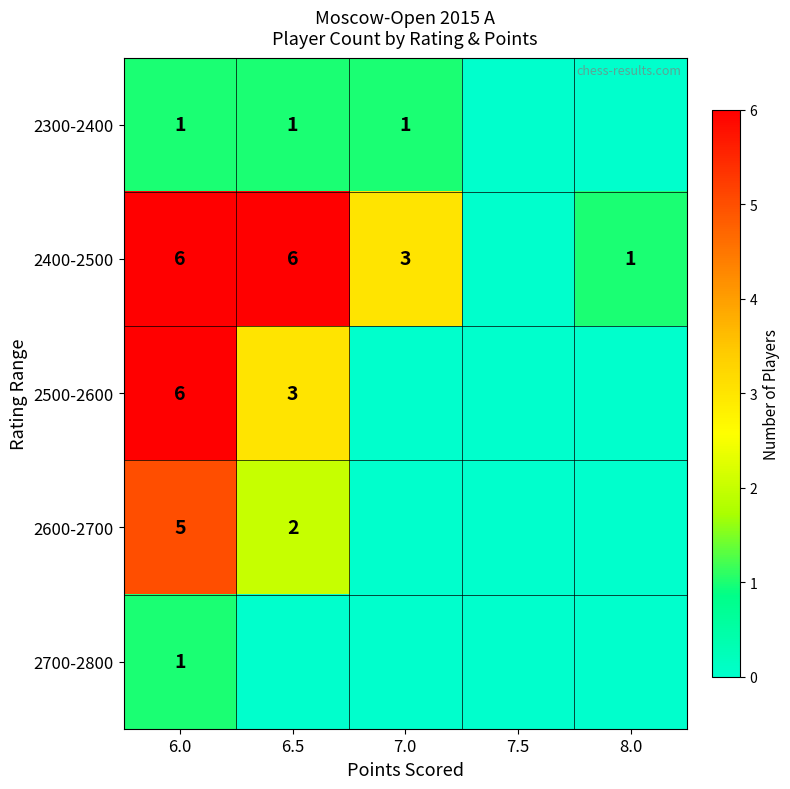

What is the sum of the 2400-2500 values at 8.0 and 6.5?

7